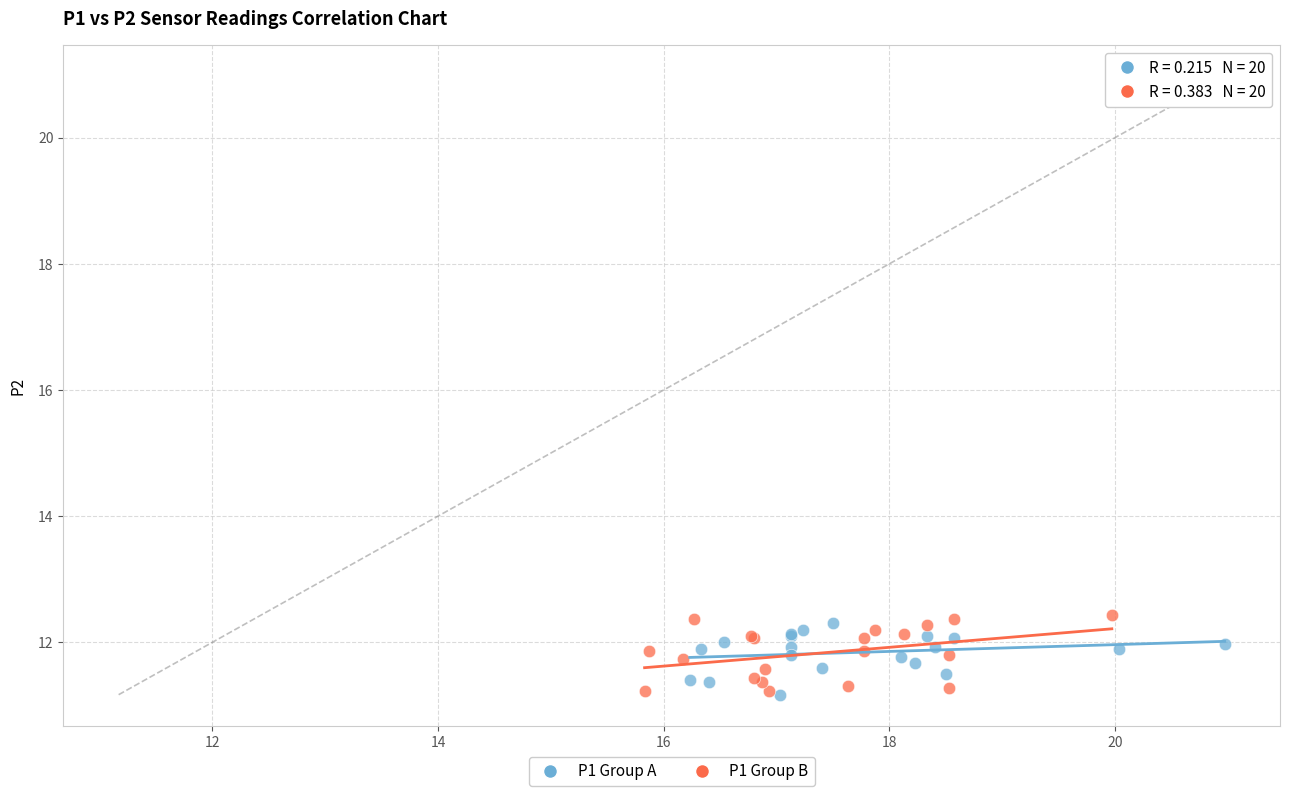

Which series has the largest Y range (max minus min)?

P1 Group B